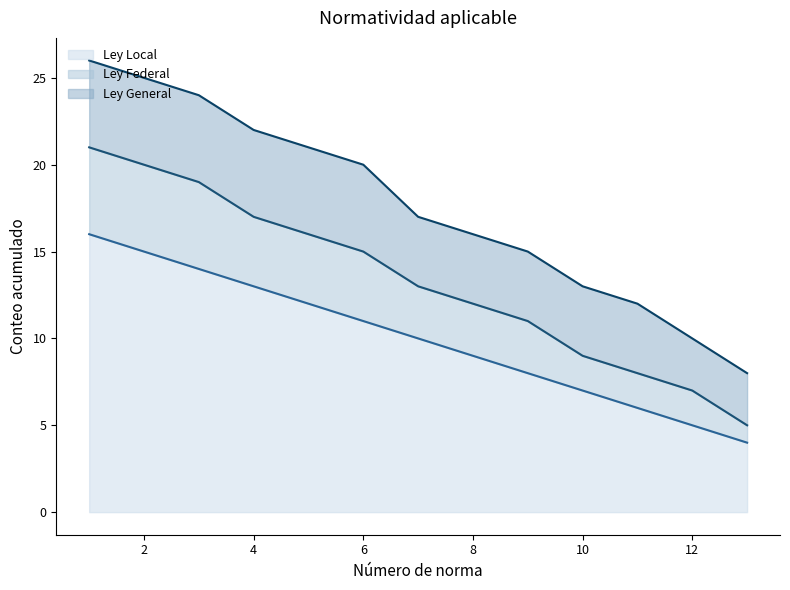

What is the difference between the maximum and minimum values in the Ley Federal series?

16